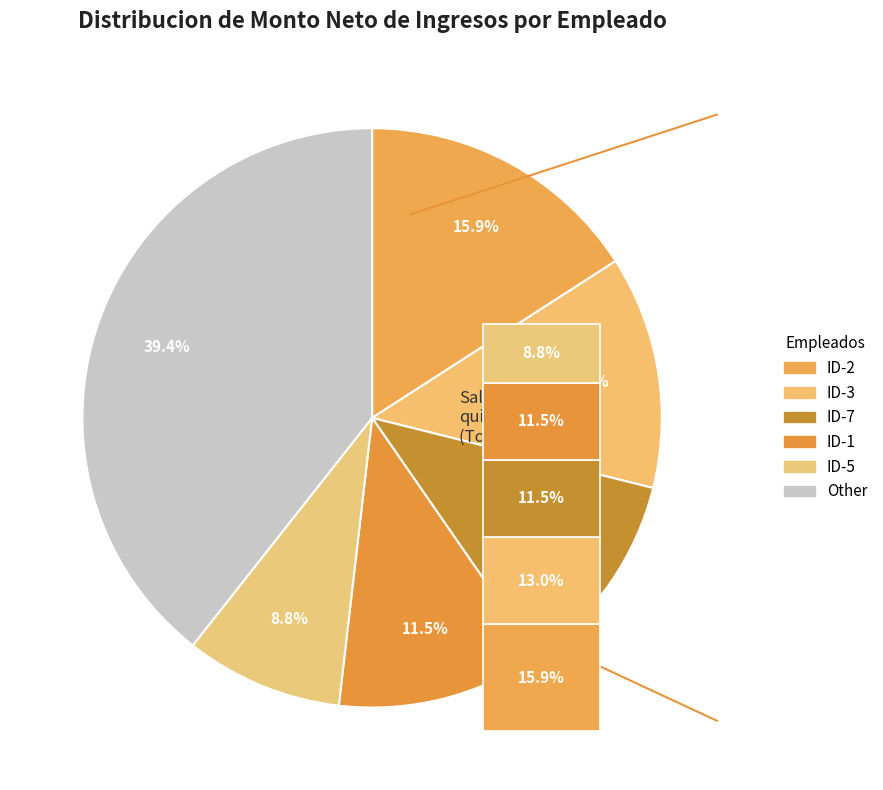

Is there a majority slice in this chart?

No